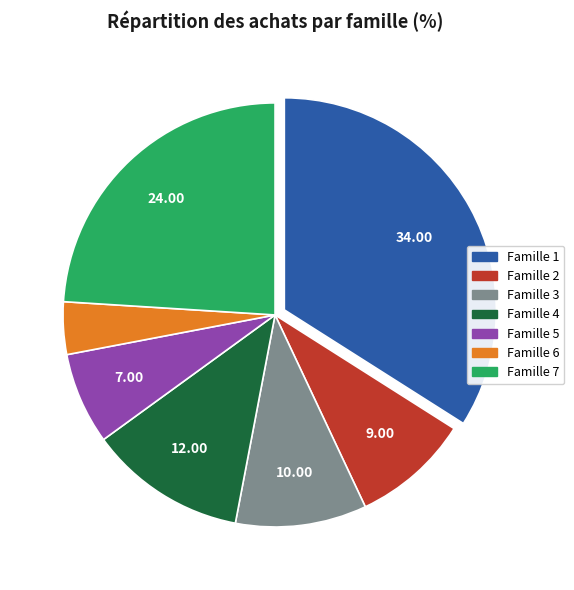

Is Famille 6 the majority of the pie?

No